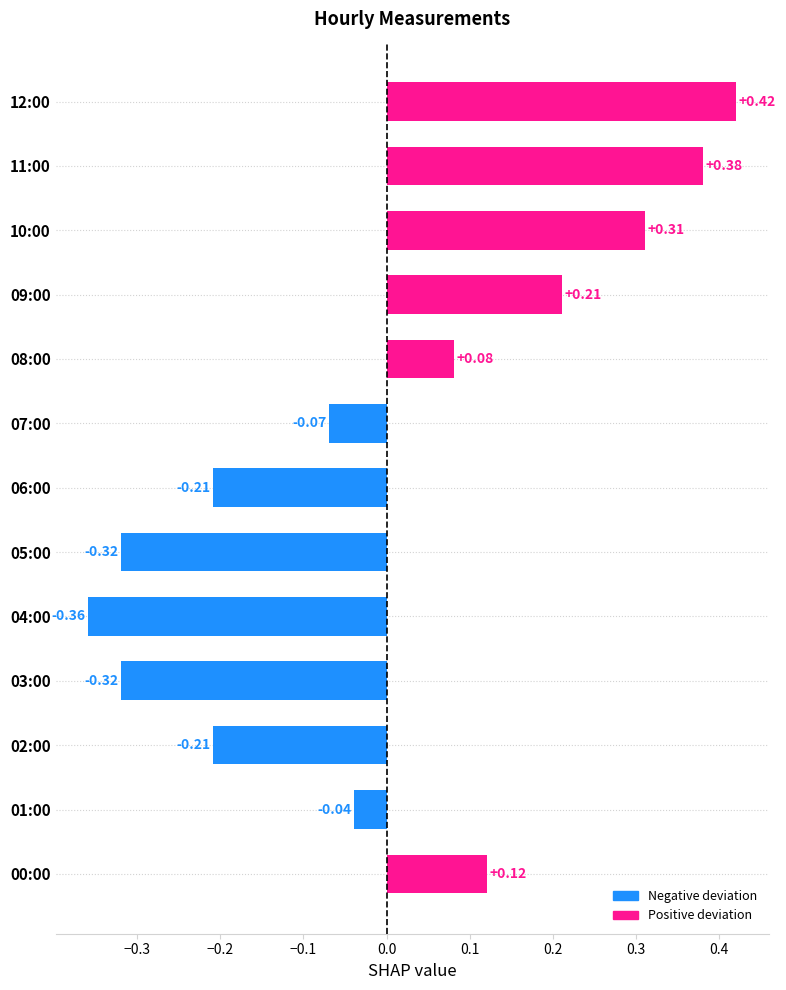

What is the difference between the maximum and minimum values?

0.8